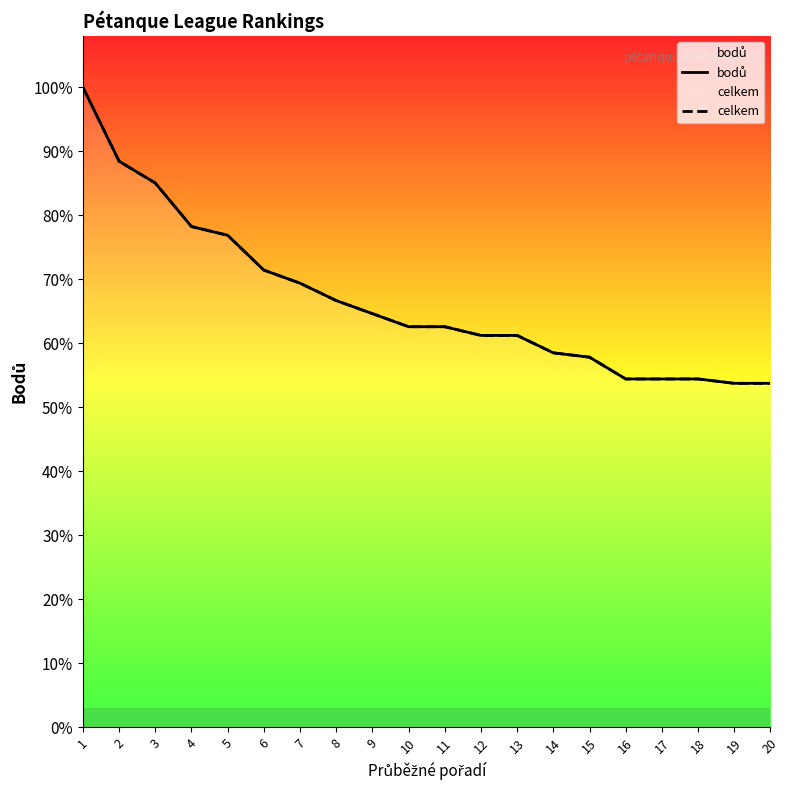

True or false: celkem has more than 1 points higher than both neighbors.

False